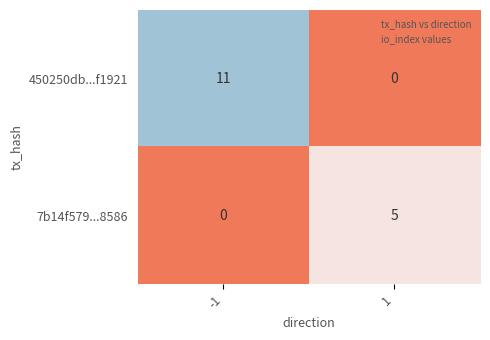

What is the difference between the 7b14f579...8586 values at -1 and 1?

5